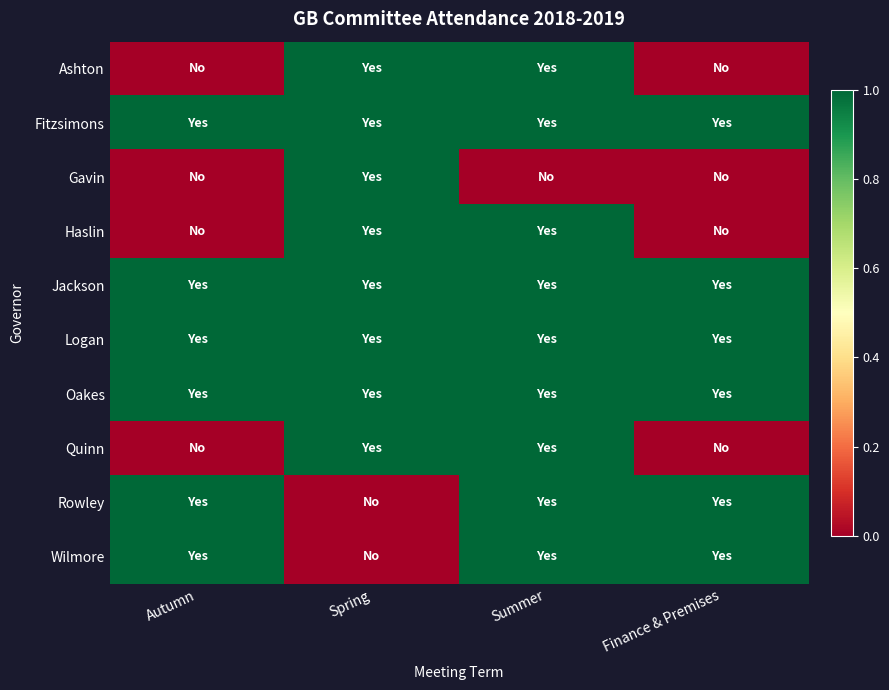

Between Spring and Summer, which is larger?

Spring